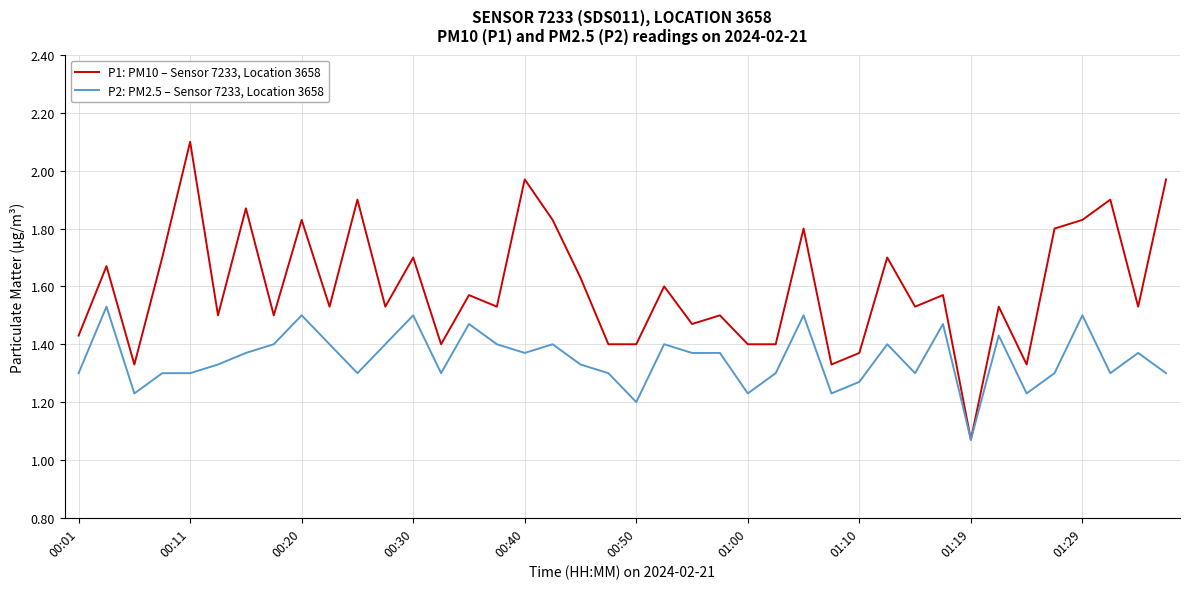

What is the maximum value shown in the chart?

2.1